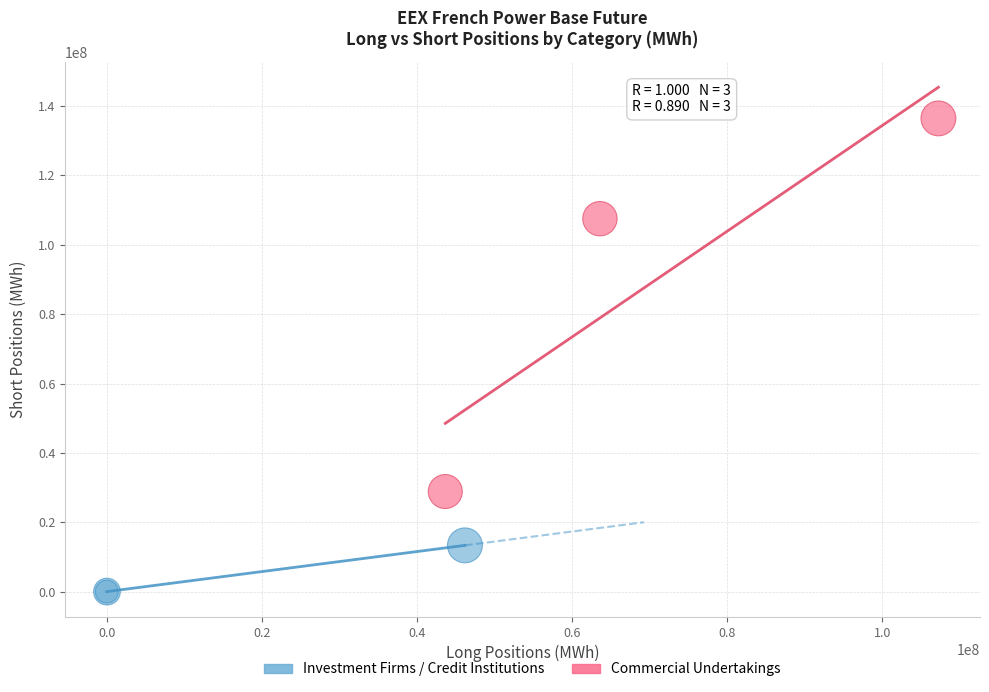

Which series has the largest Y range (max minus min)?

Commercial Undertakings